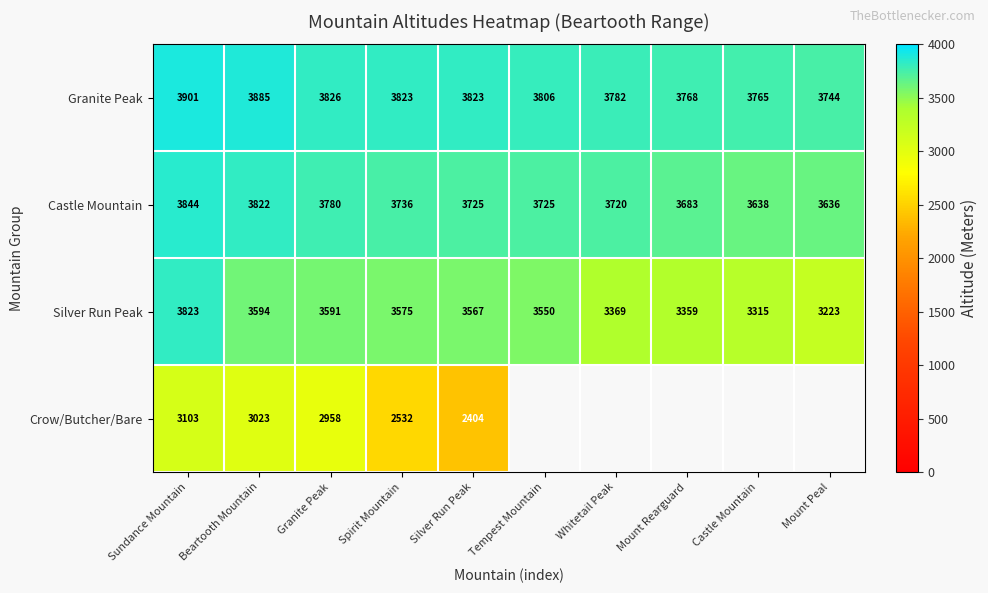

What is the sum of all Granite Peak values?

38123